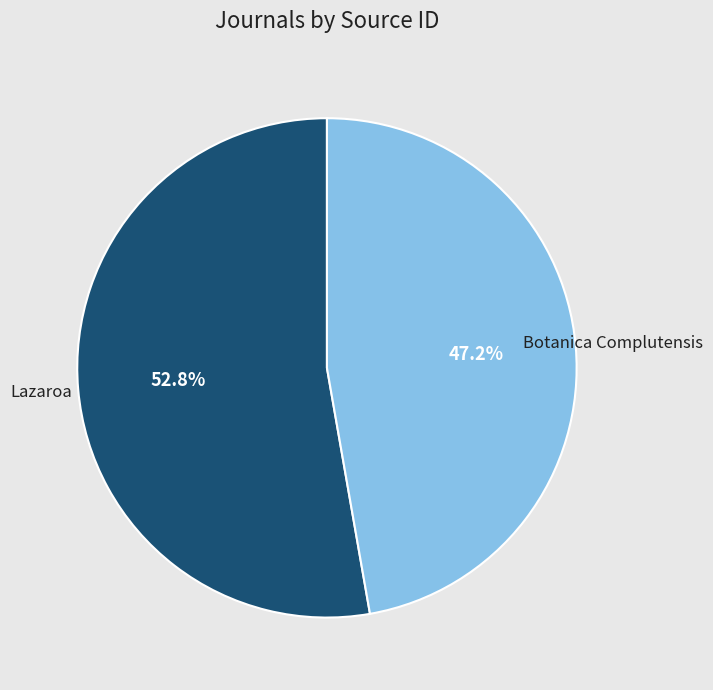

Is there any slice that represents more than half of the pie?

Yes